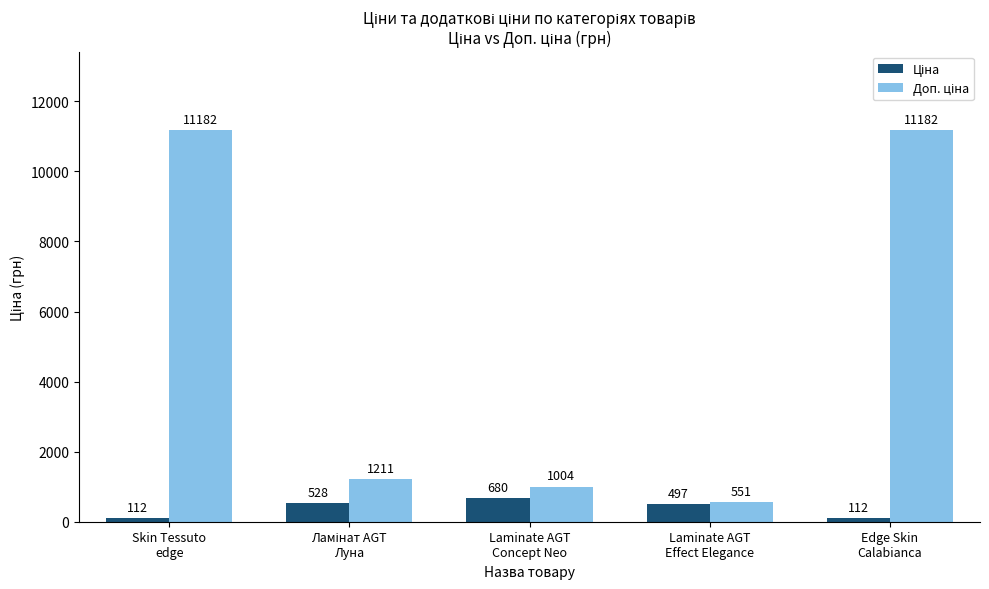

At how many categories does at least one series exceed 3649?

2